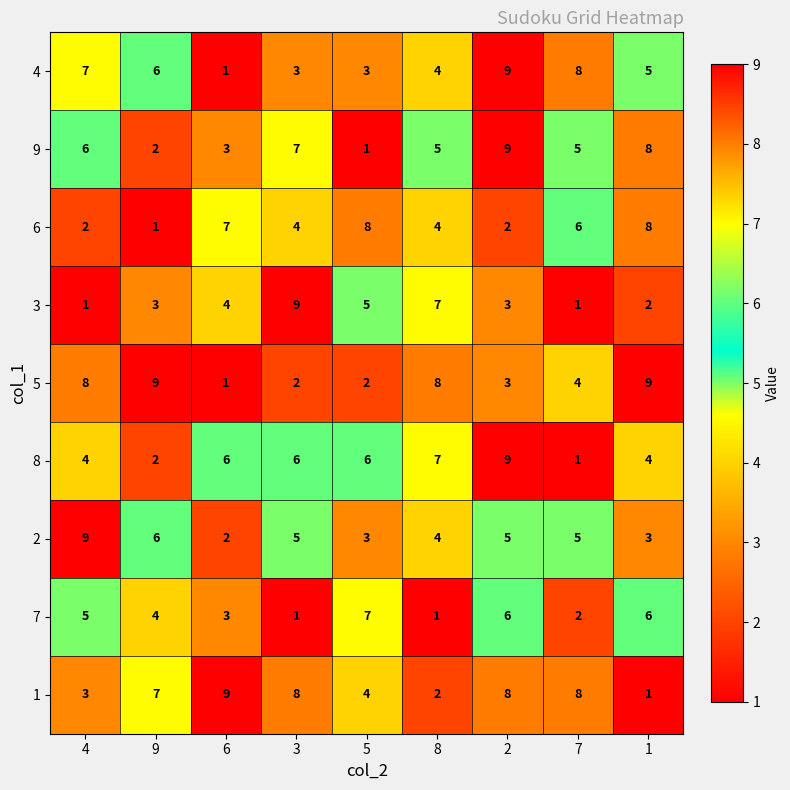

At which category is the sum across all series the highest?

2